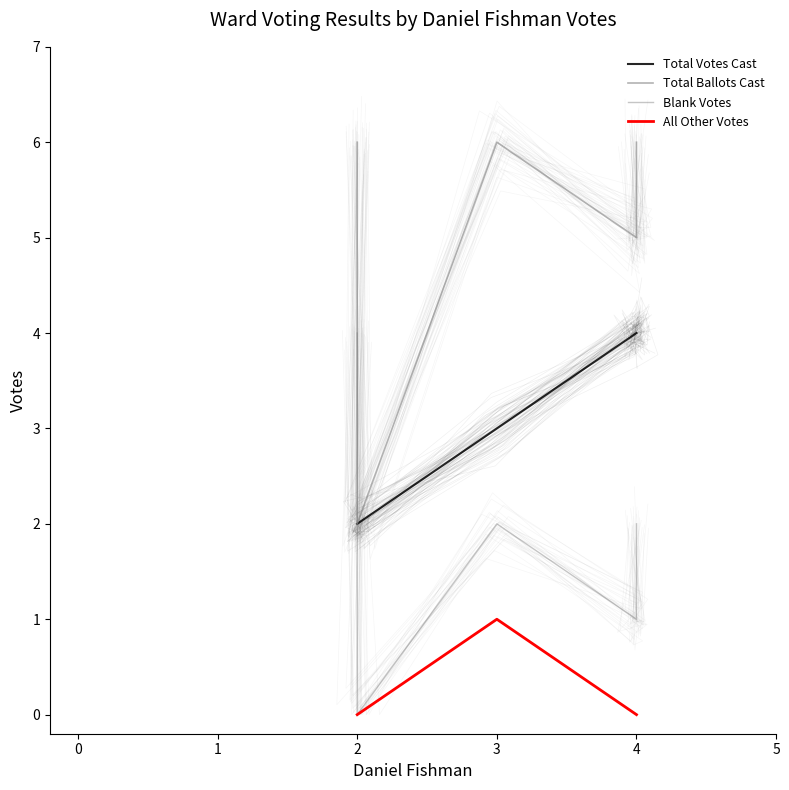

What is the average value of the Total Votes Cast series?

3